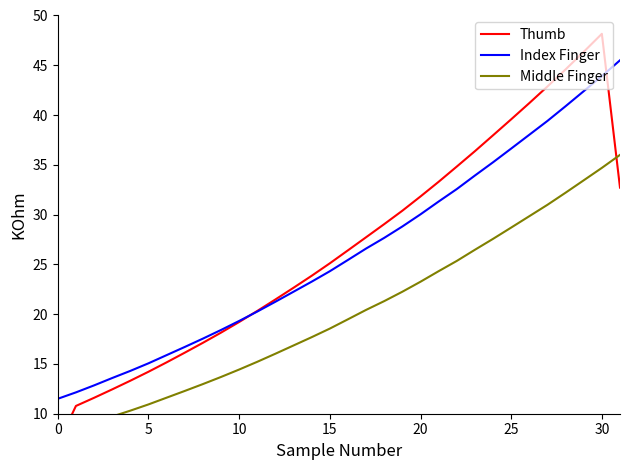

What is the difference between the maximum and minimum values in the Index Finger series?

34.0